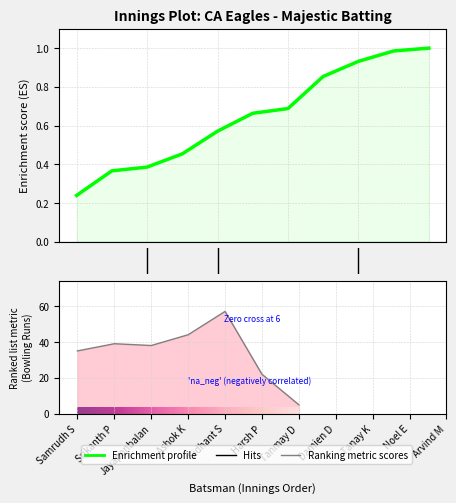

How many data points are above 38?

3